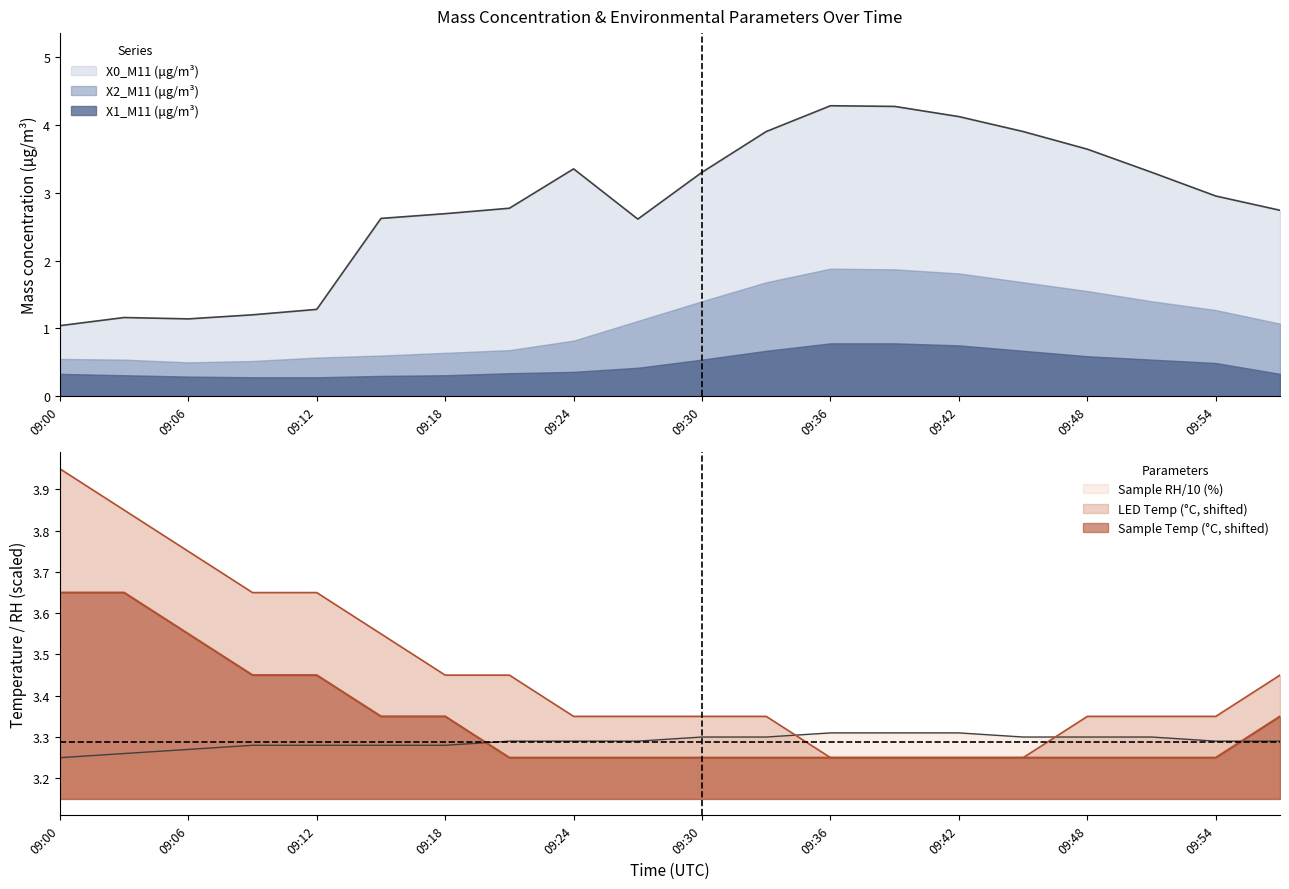

How many intersections are there between X0_M11 (μg/m³) and Sample RH (%)?

2